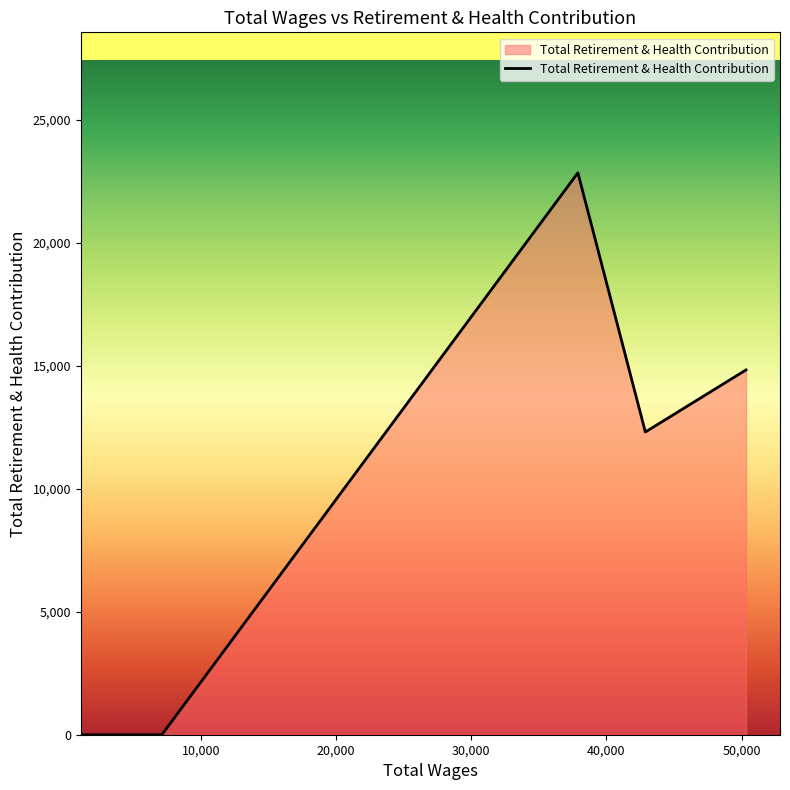

Does the chart have visible grid lines?

No